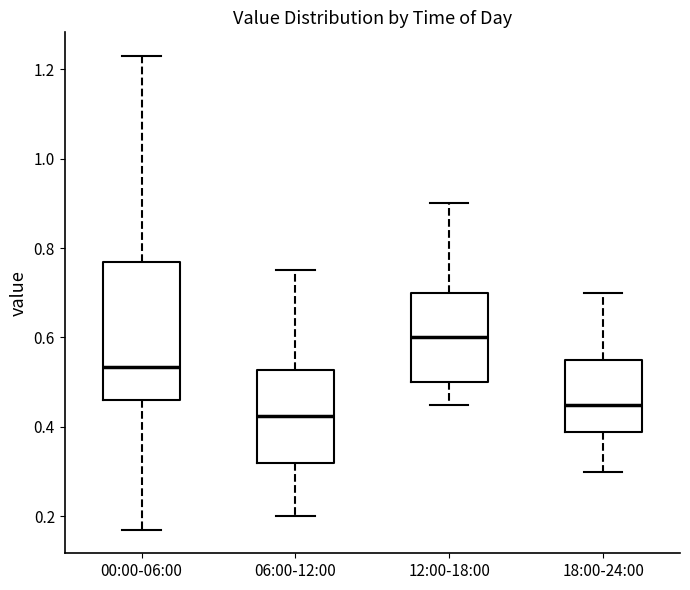

Comparing the boxes themselves (not the whiskers), which one is the tallest?

00:00-06:00